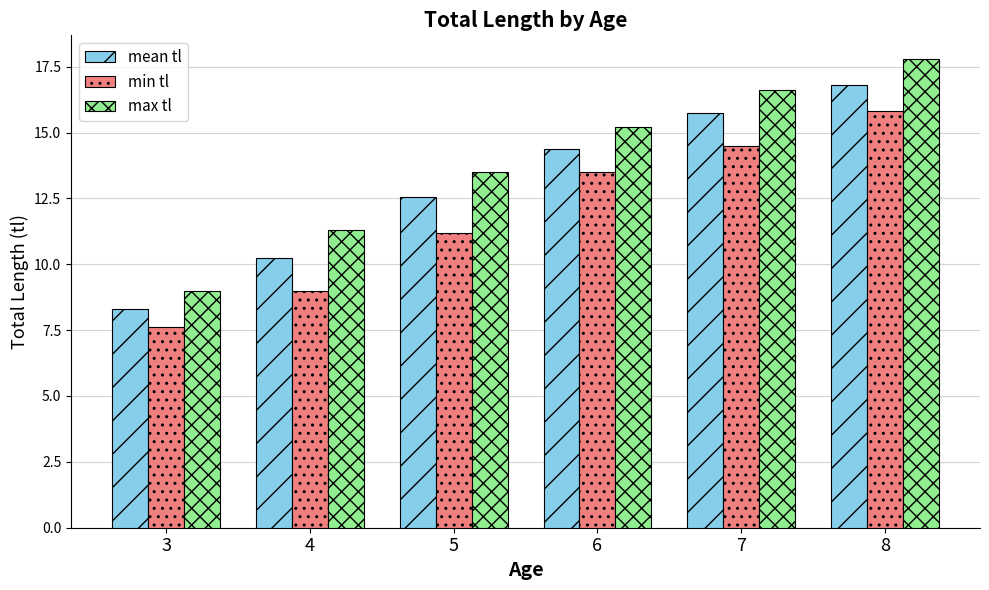

Between 3 and 7, which series saw the biggest shift?

max tl